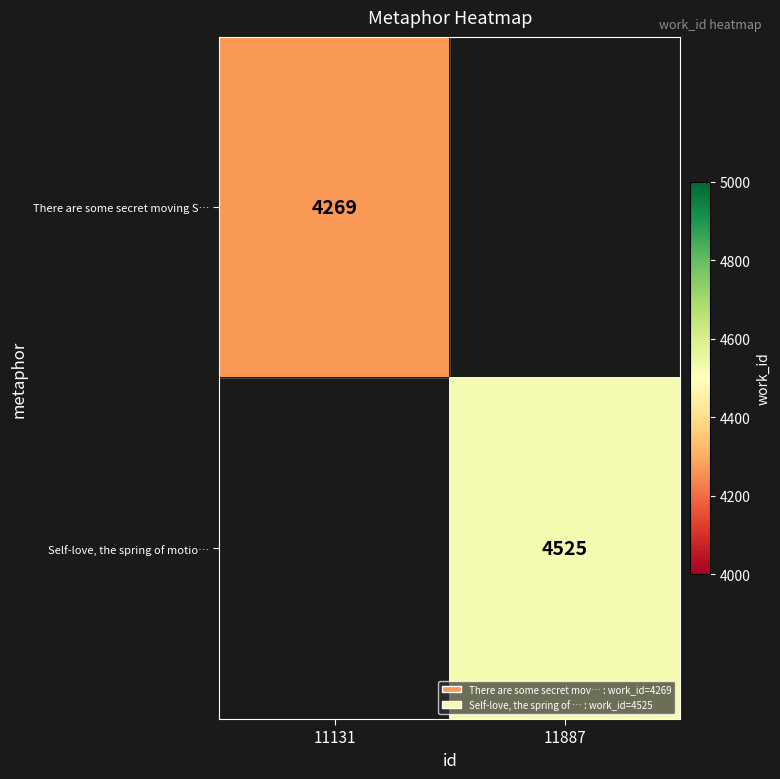

The Self-love, the spring of motio… series shows 4525 at 11887. True or false?

True